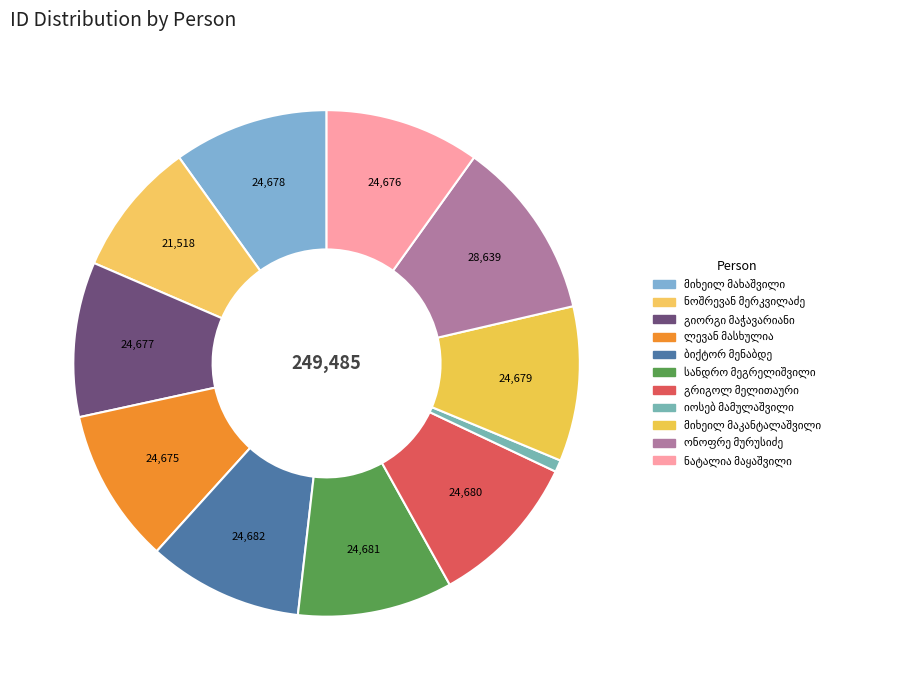

Which category has the smallest portion of the pie?

იოსებ მამულაშვილი